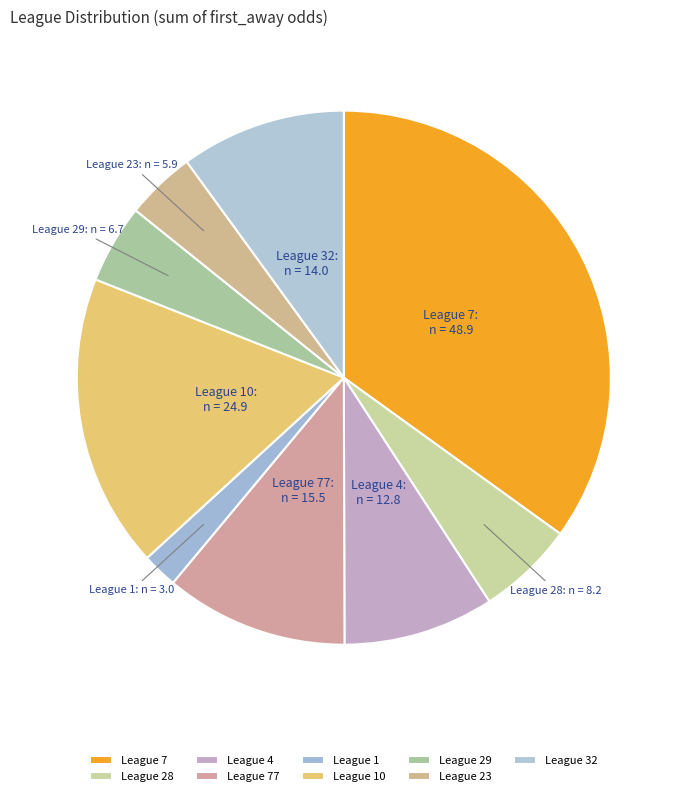

Which slice is the largest?

League 7